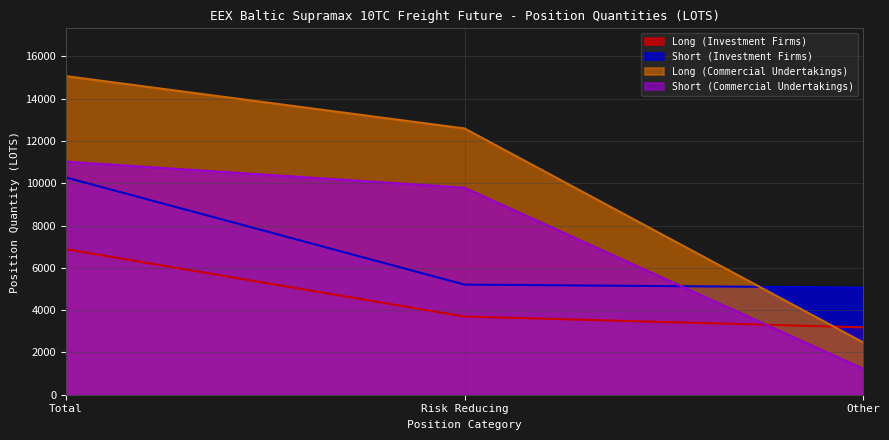

Reading left to right, extract all data points from this chart.

Long (Investment Firms): 6882.9	3698.0	3184.8
Short (Investment Firms): 10275.6	5207.8	5067.9
Long (Commercial Undertakings): 15068.2	12592.2	2476.0
Short (Commercial Undertakings): 11024.9	9794.3	1230.6